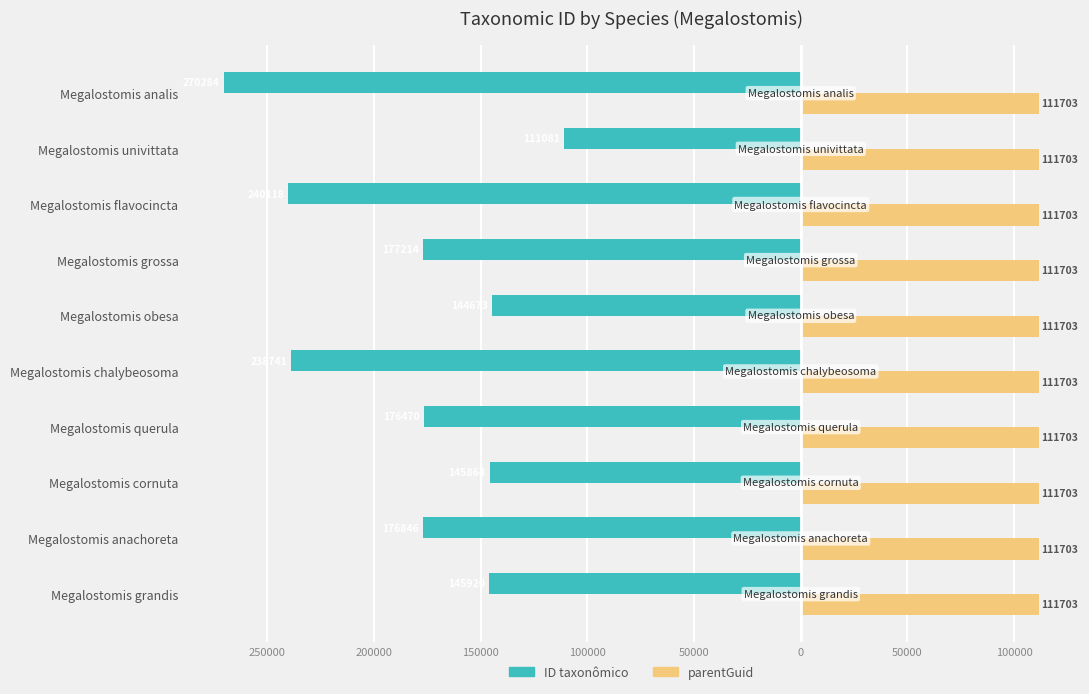

What are all the series names shown in the legend?

ID taxonômico, parentGuid